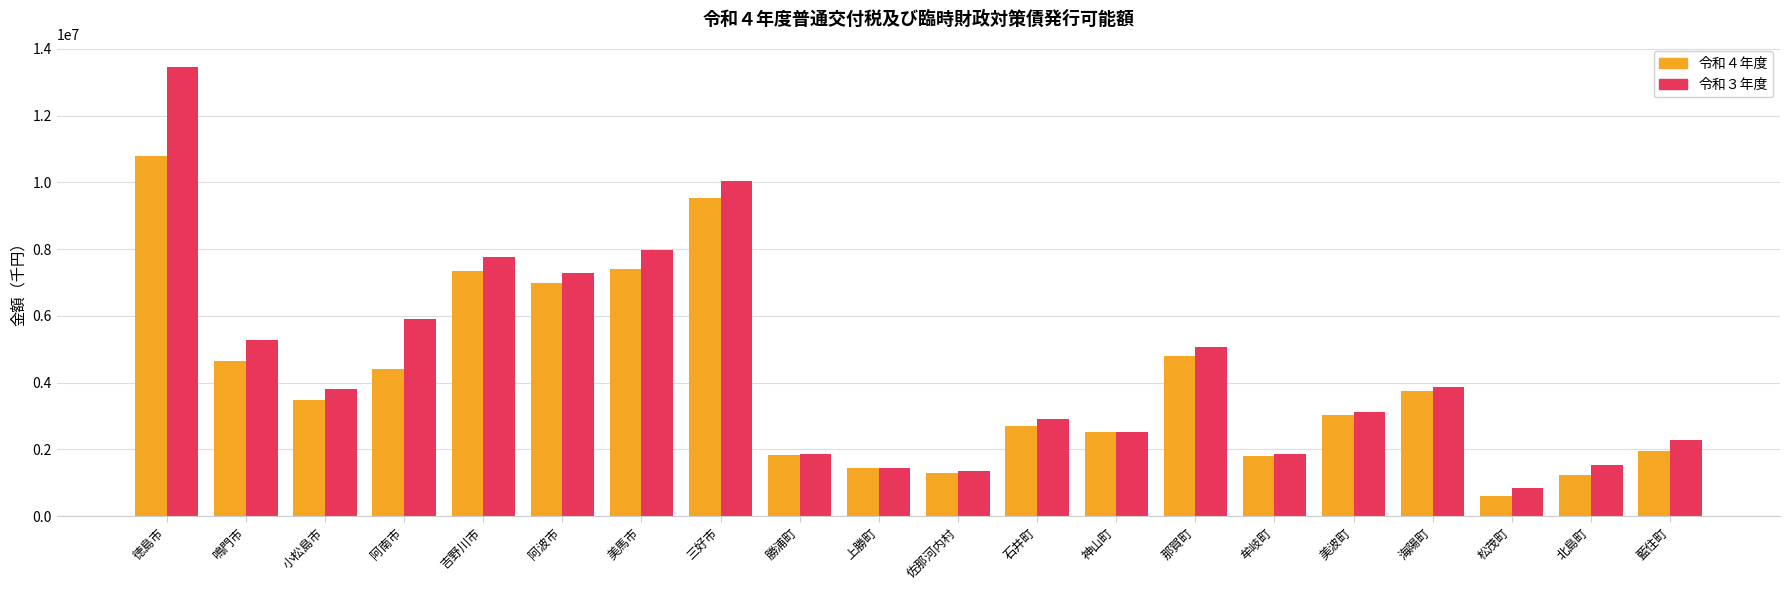

Which label corresponds to the smallest value in the chart?

松茂町